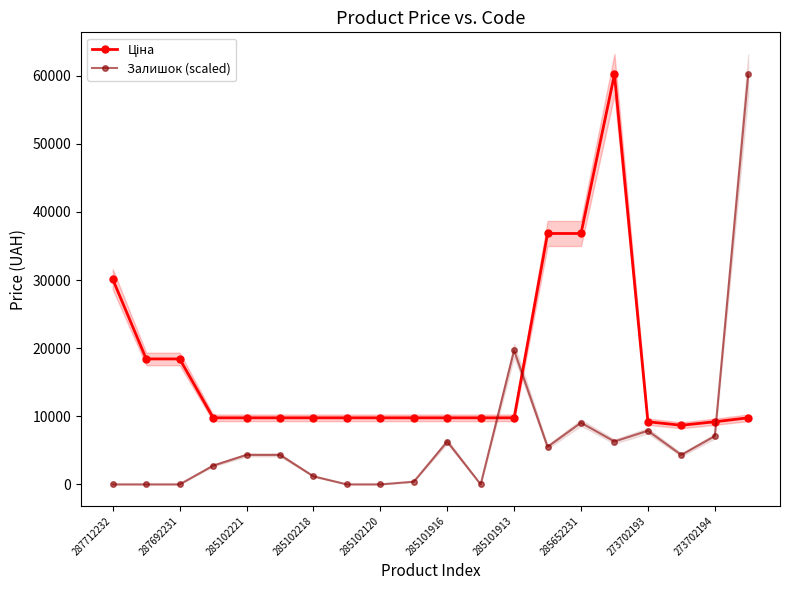

What is the highest value of the Ціна series?

60205.6